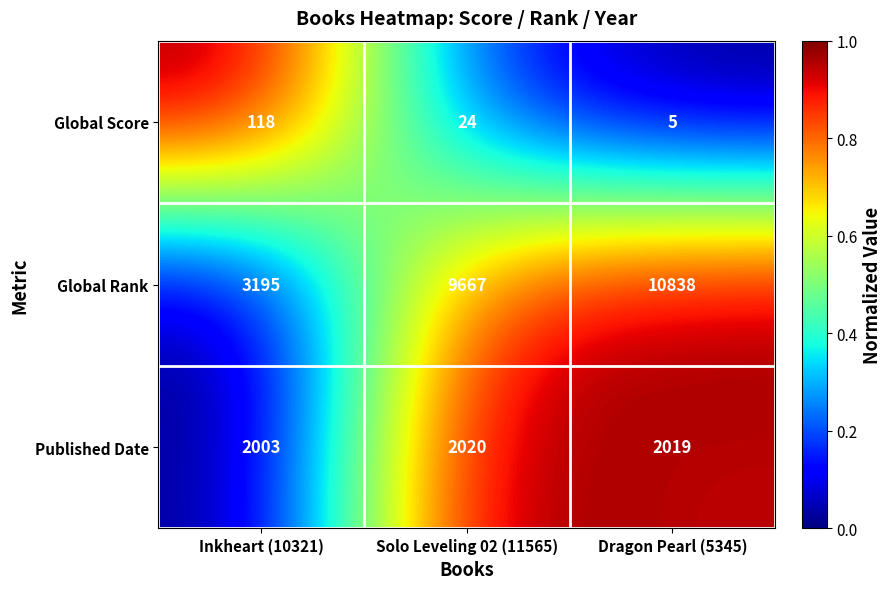

What is the difference between the maximum and minimum values in the Global Rank series?

7643